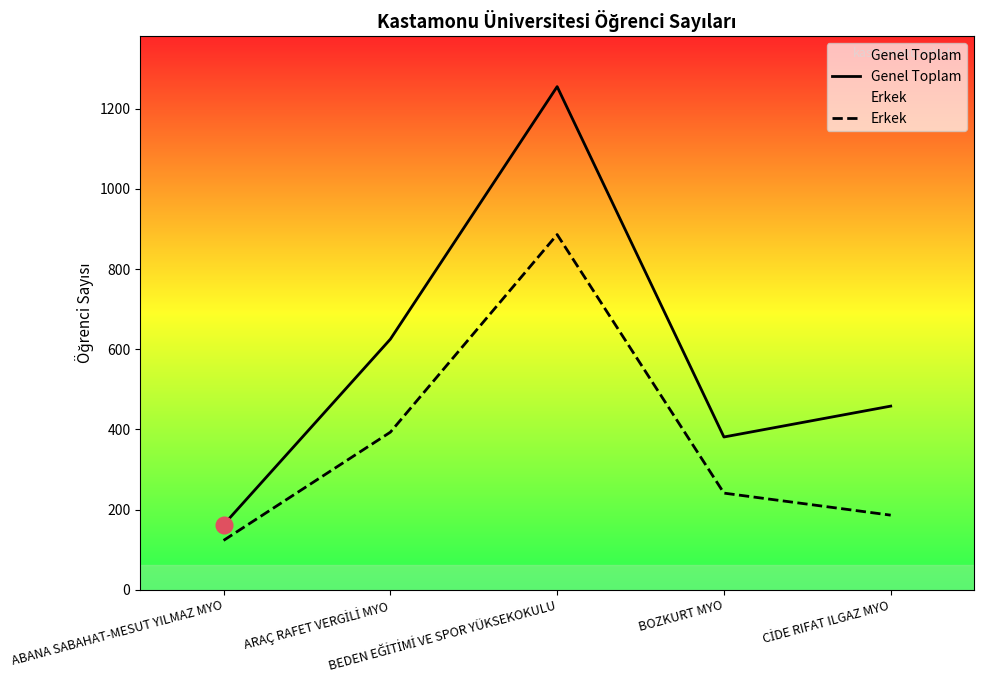

What is the total value across all series at ABANA SABAHAT-MESUT YILMAZ MYO?

285